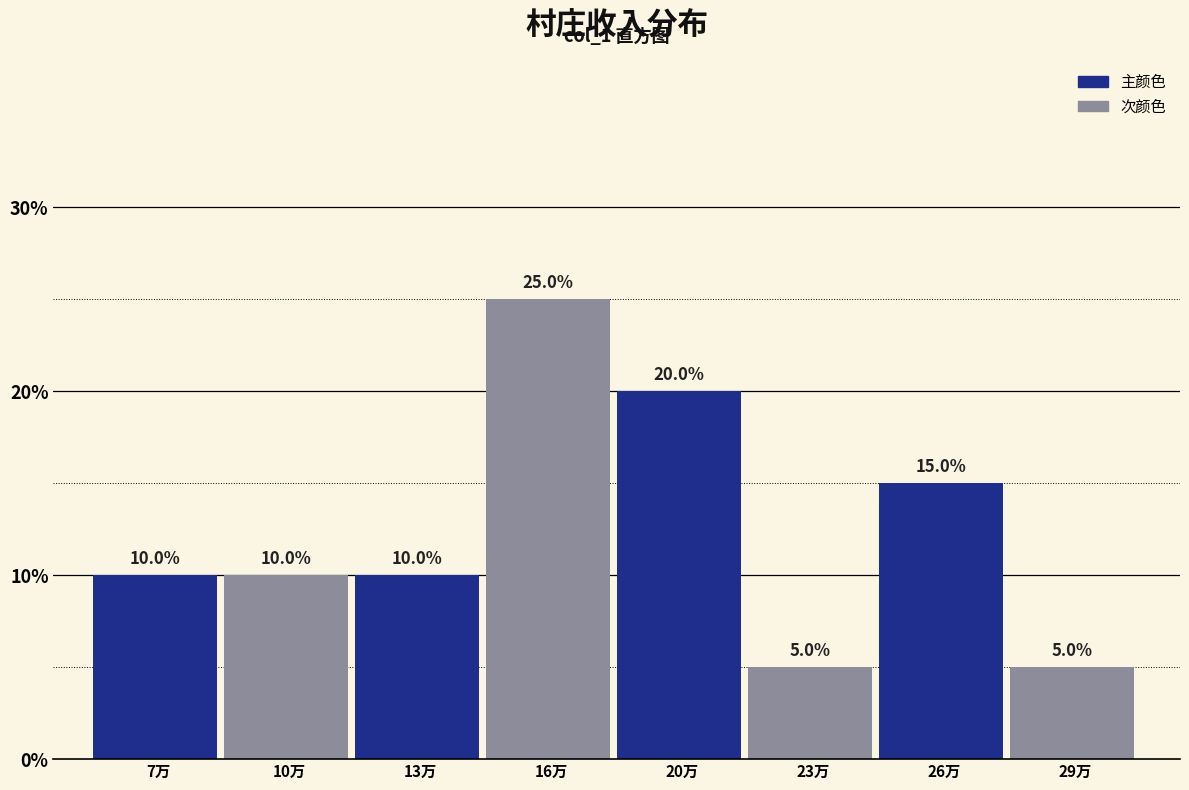

Reading left to right, transcribe all the data shown in this chart.

10	10	10	25	20	5	15	5